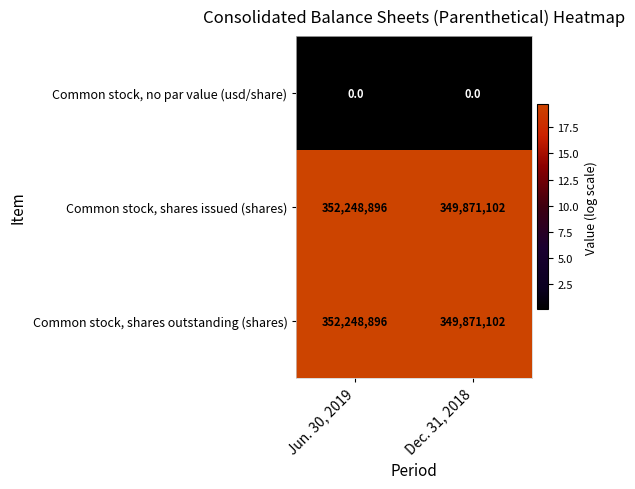

What is the lowest value of the Common stock, shares outstanding (shares) series?

349871102